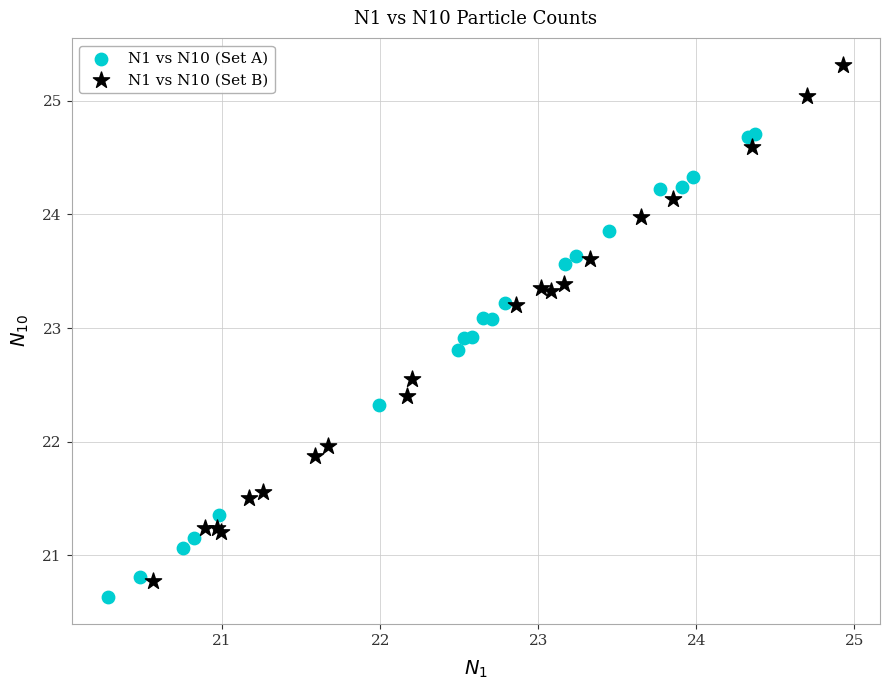

Which series has the widest spread of Y values?

N1 vs N10 (Set B)